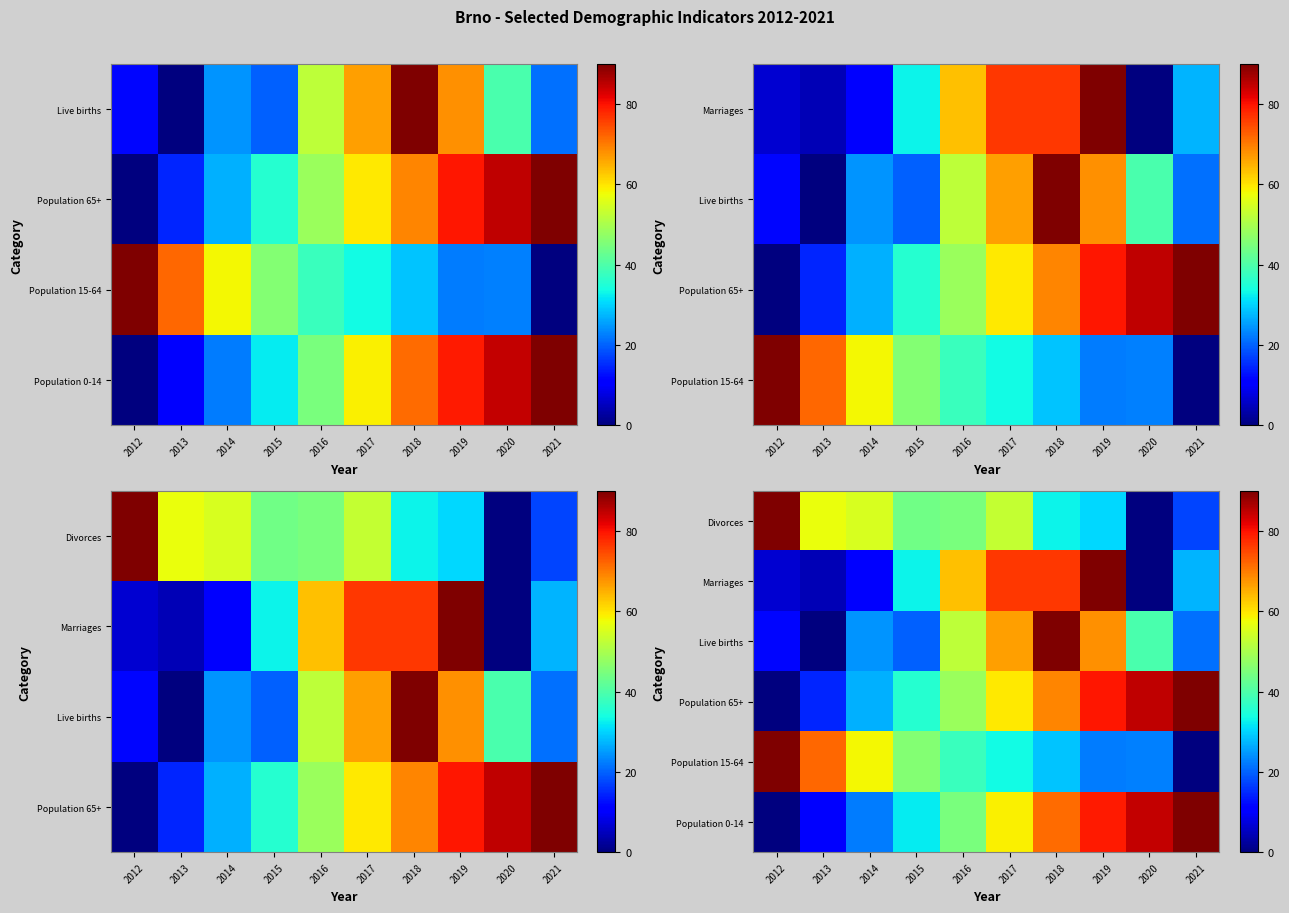

What is the spread (max minus min) of values at 2013?

71.8